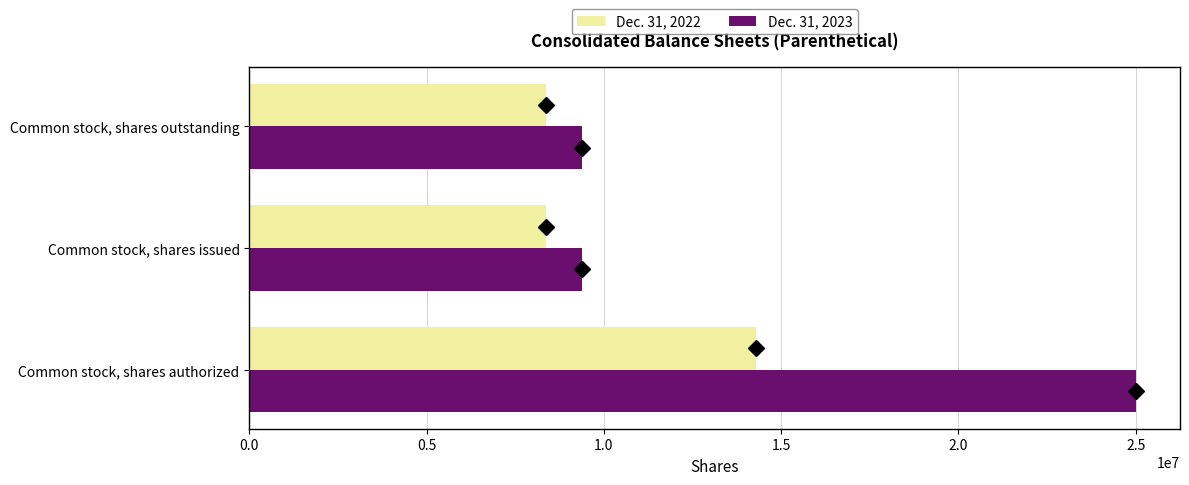

What is the greatest value displayed?

25000000